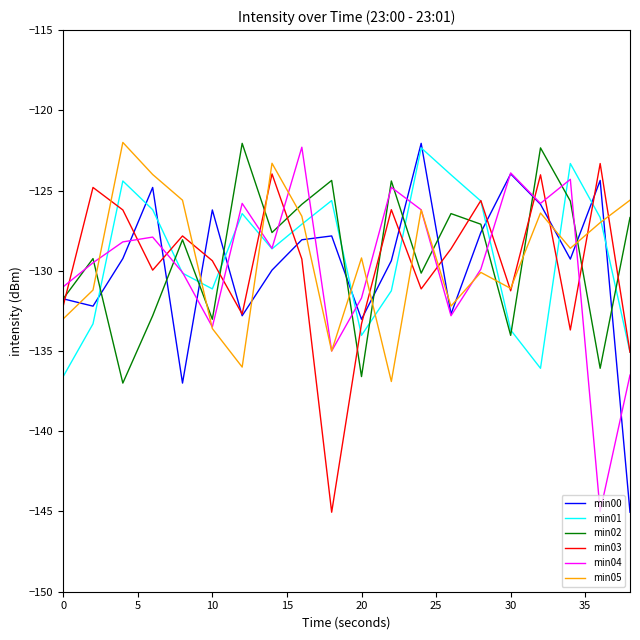

What is the lowest value of the min02 series?

-137.0